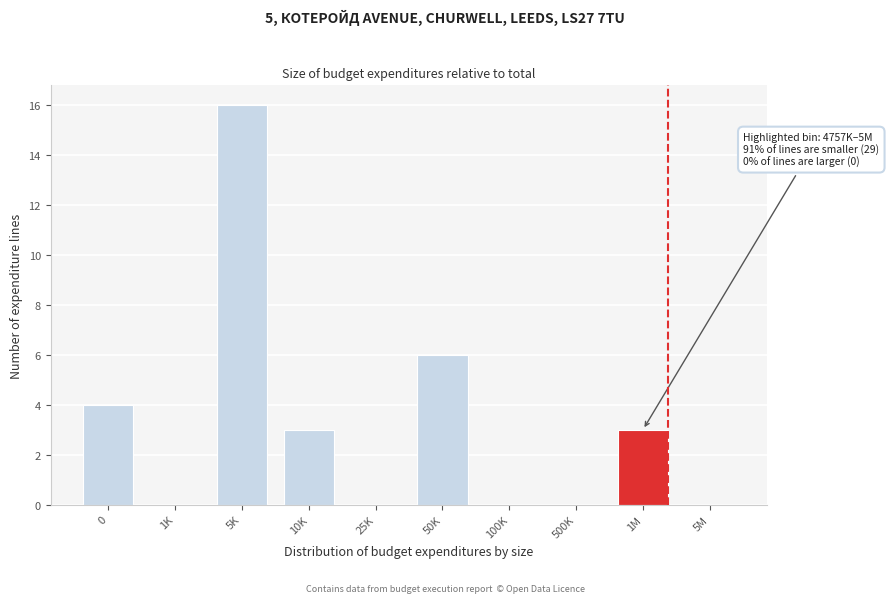

Reading left to right, what are all the values shown in this chart?

0=4	1K=0	5K=16	10K=3	25K=0	50K=6	100K=0	500K=0	1M=3	5M=0